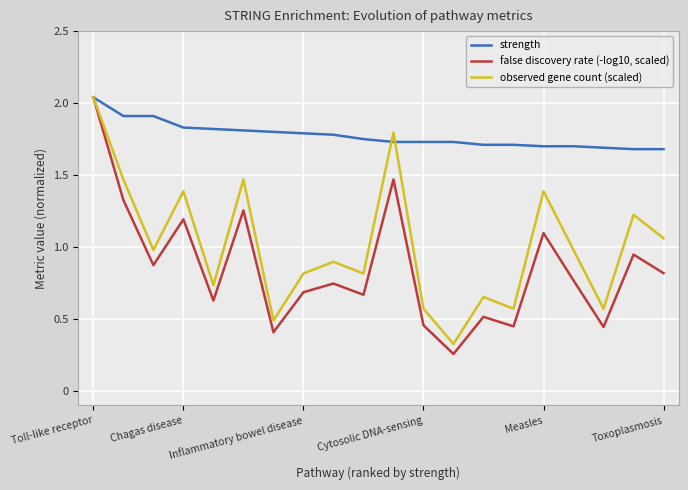

Rank the series by their average value, from lowest to highest.

false discovery rate (-log10, scaled), observed gene count (scaled), strength